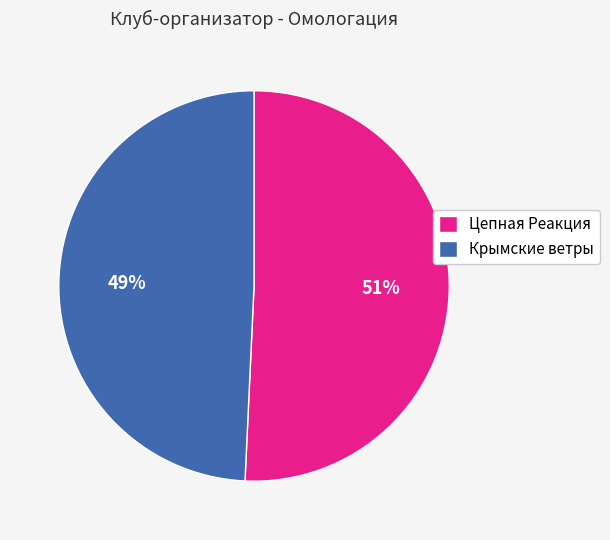

Rank the categories by value from highest to lowest.

Цепная Реакция, Крымские ветры